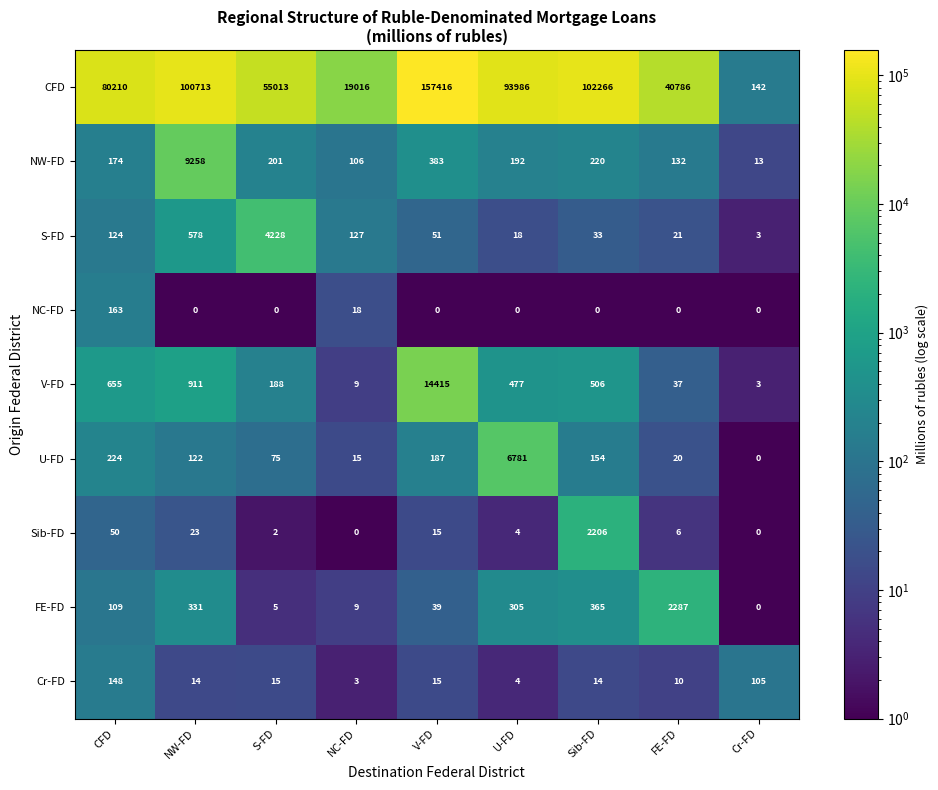

True or false: NC-FD has a value of 0 at S-FD.

True